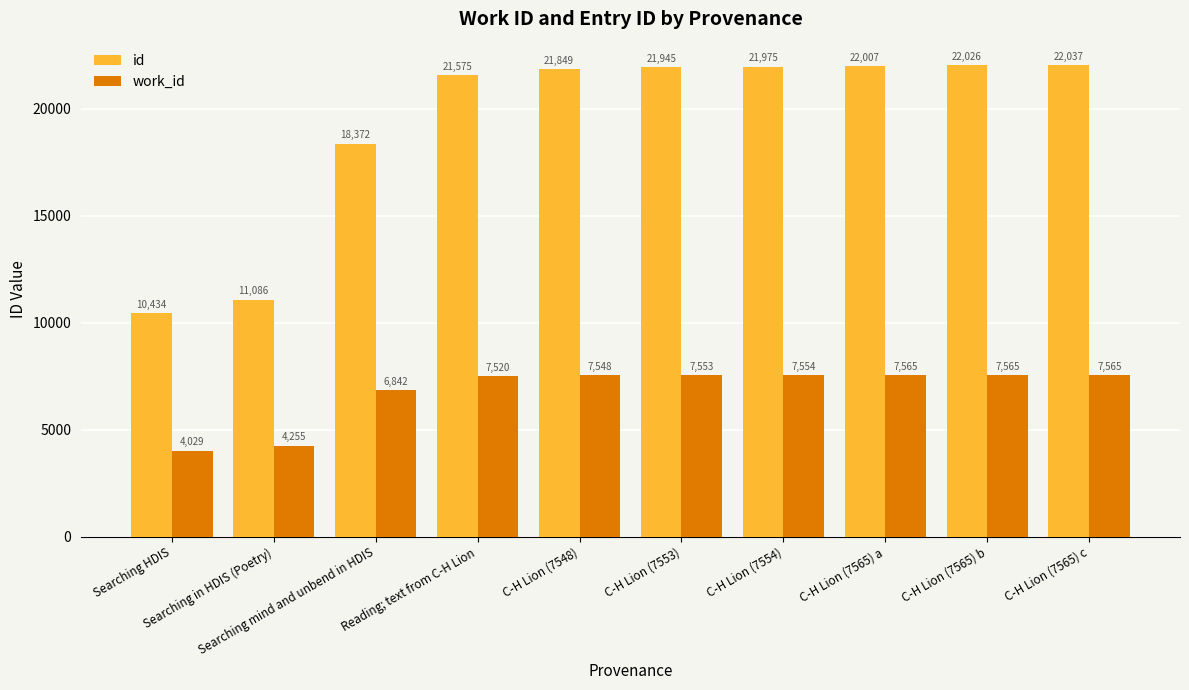

What is the difference between the maximum and minimum values in the work_id series?

3536